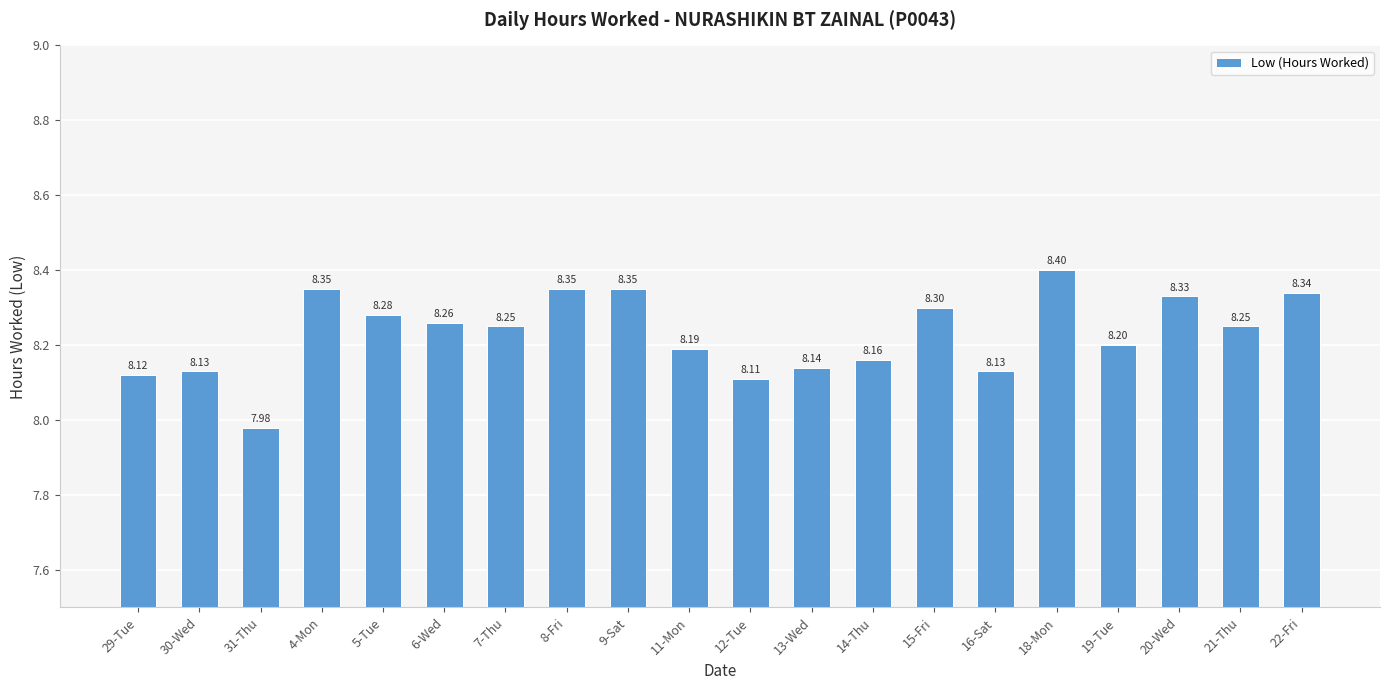

Approximately how many times larger is the value at 9-Sat compared to 20-Wed?

1.0